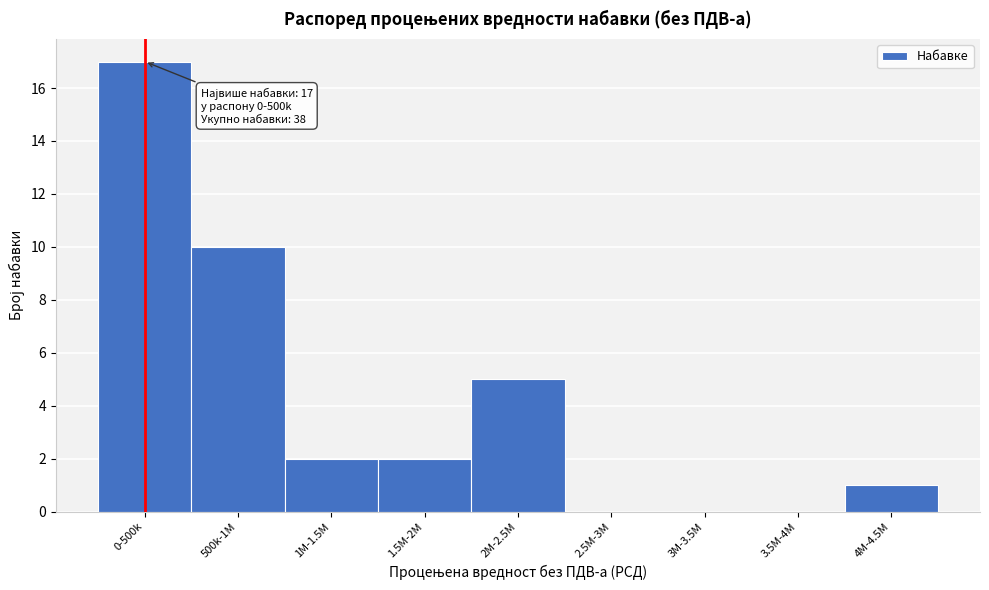

Reading right to left, extract all data points from this chart.

4M-4.5M=1	3.5M-4M=0	3M-3.5M=0	2.5M-3M=0	2M-2.5M=5	1.5M-2M=2	1M-1.5M=2	500k-1M=10	0-500k=17